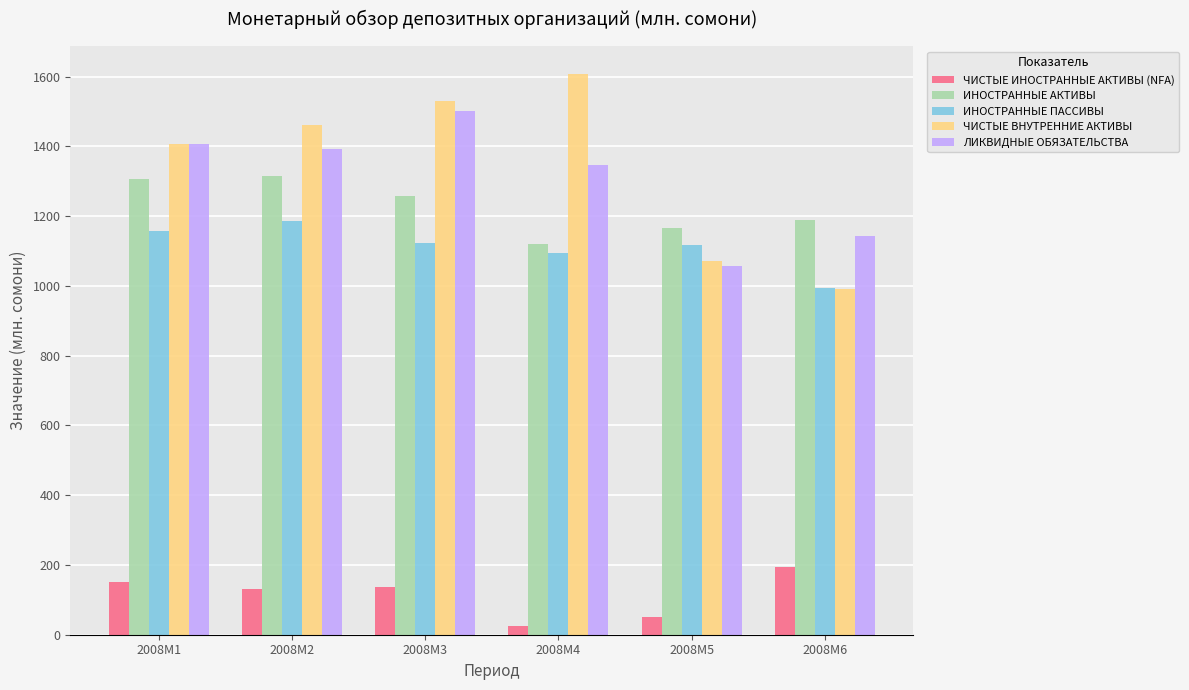

Which label corresponds to the smallest value in the chart?

2008M4